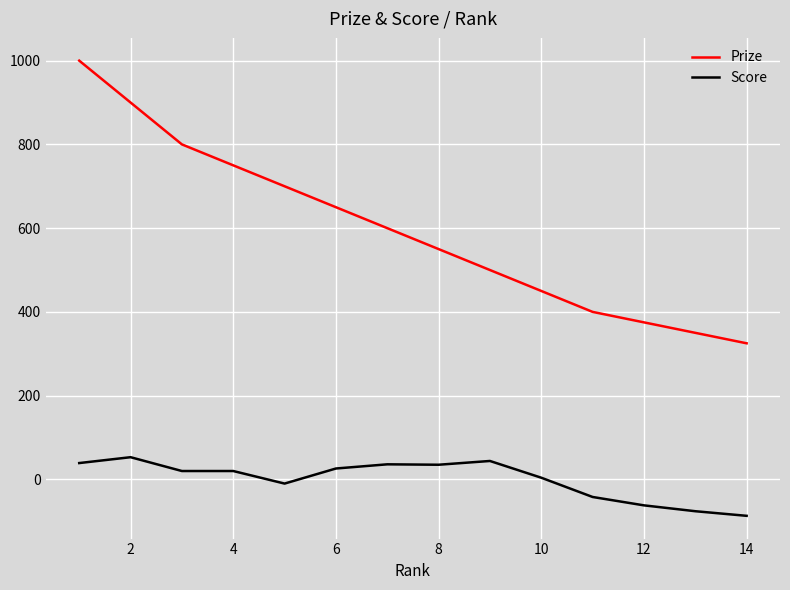

True or false: Prize and Score cross at least once.

False